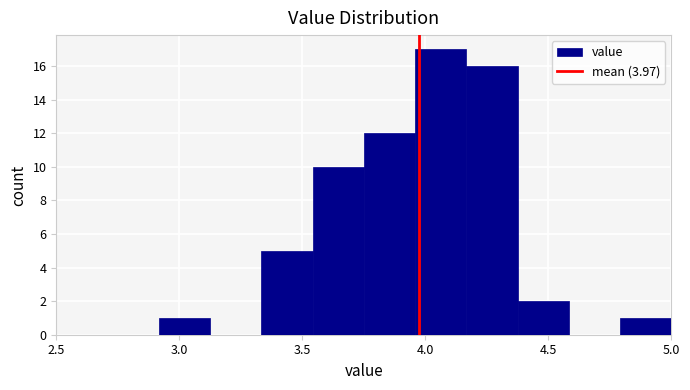

Reading left to right, transcribe this chart: for each bar, give the range it covers on the x-axis and its height. Neither the bar edges nor the heights are printed on the chart, so give them approximately, as read against the axes.

2.50 to 2.70: 0
2.70 to 2.90: 0
2.90 to 3.15: 1
3.15 to 3.35: 0
3.35 to 3.55: 5
3.55 to 3.75: 10
3.75 to 3.95: 12
3.95 to 4.15: 17
4.15 to 4.40: 16
4.40 to 4.60: 2
4.60 to 4.80: 0
4.80 to 5.00: 1